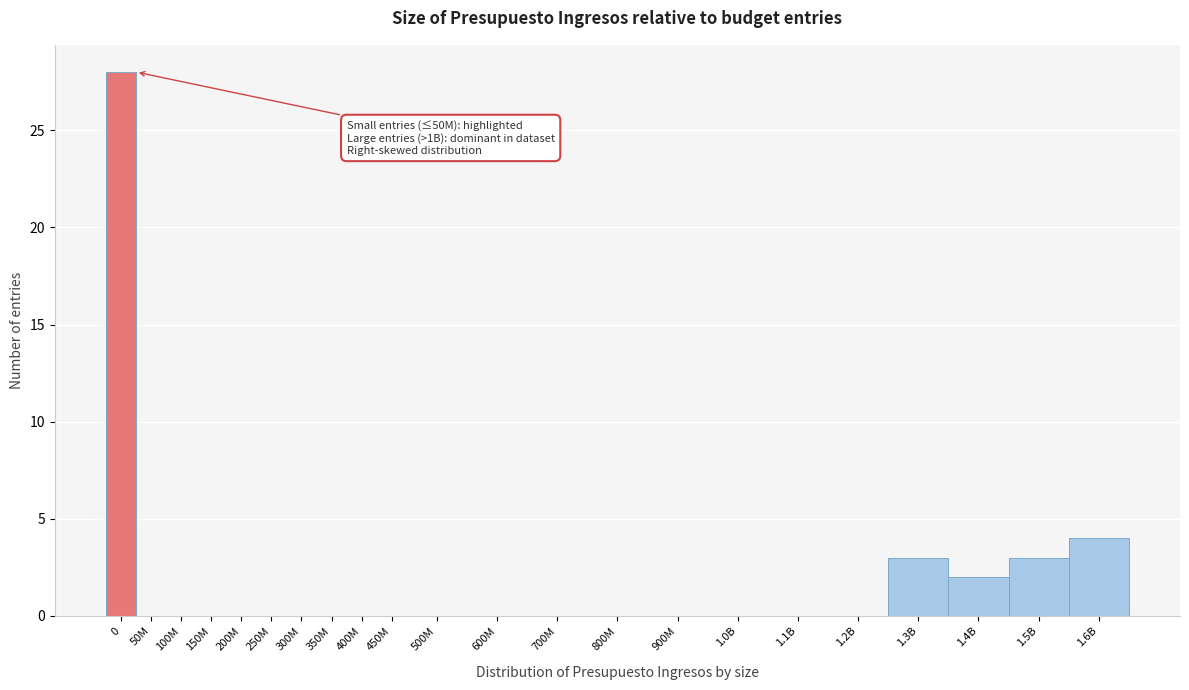

Reading left to right, extract all data points from this chart.

0=28	50M=0	100M=0	150M=0	200M=0	250M=0	300M=0	350M=0	400M=0	450M=0	500M=0	600M=0	700M=0	800M=0	900M=0	1.0B=0	1.1B=0	1.2B=0	1.3B=3	1.4B=2	1.5B=3	1.6B=4